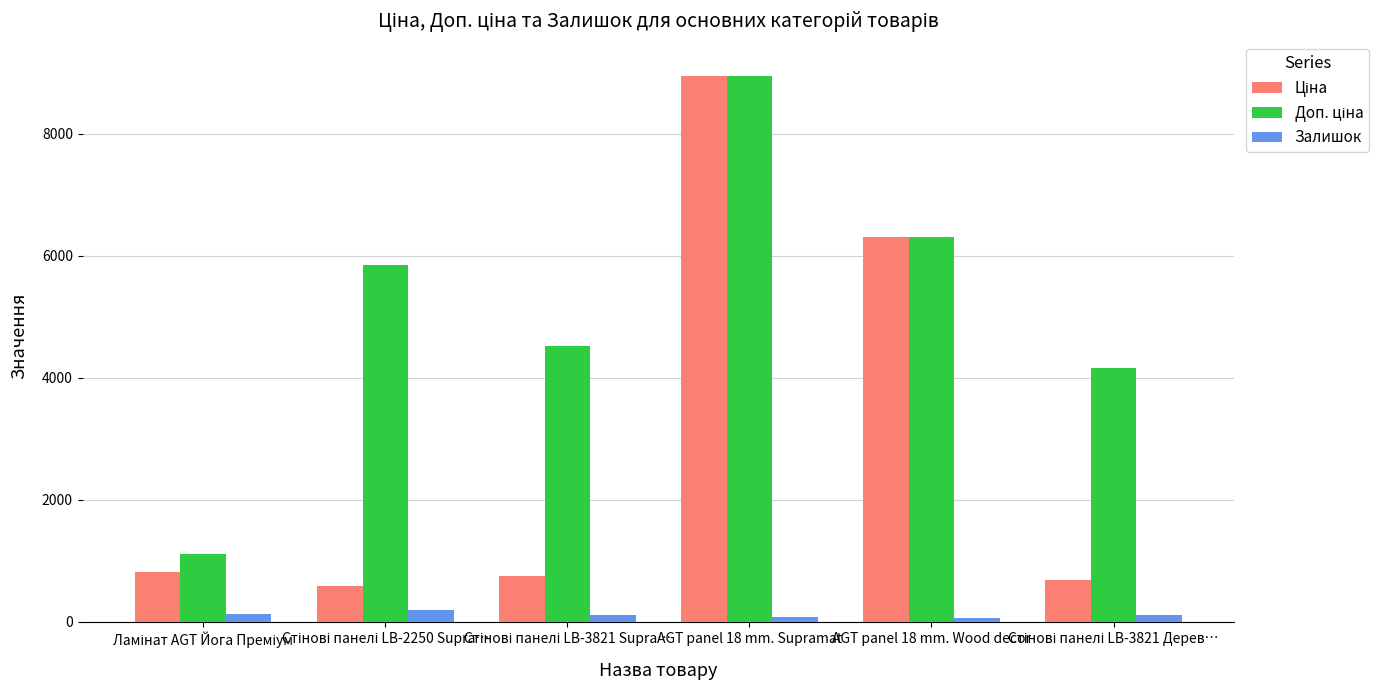

At which category is the sum across all series the highest?

AGT panel 18 mm. Supramat